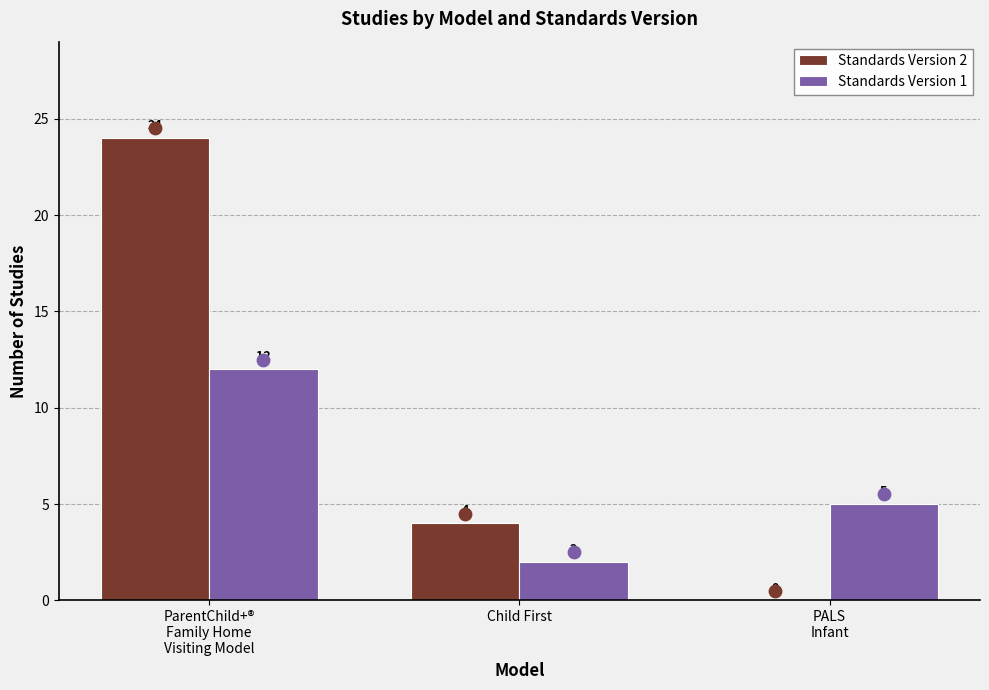

At how many categories does at least one series exceed 0?

3